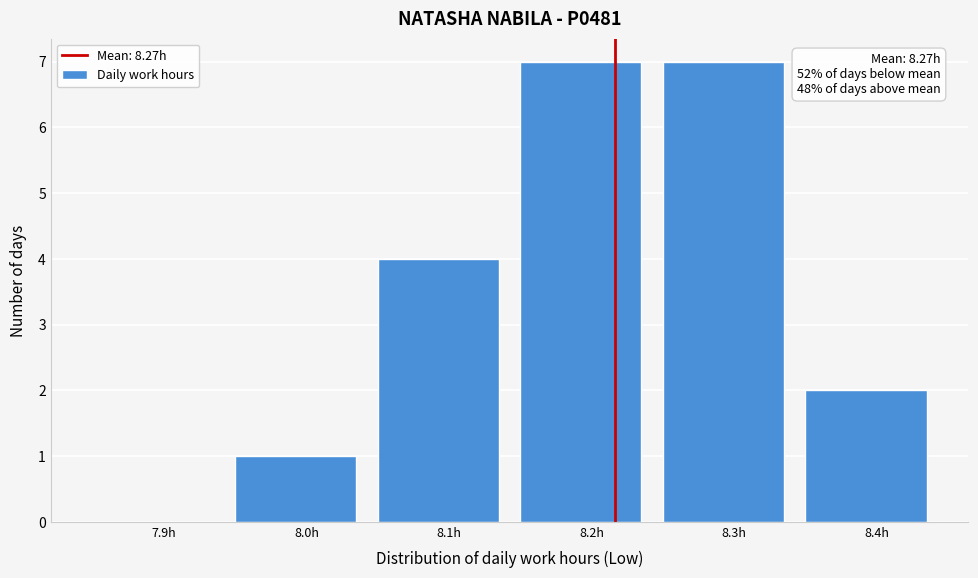

Reading left to right, list all the values displayed in this chart.

7.9h=0	8.0h=1	8.1h=4	8.2h=7	8.3h=7	8.4h=2